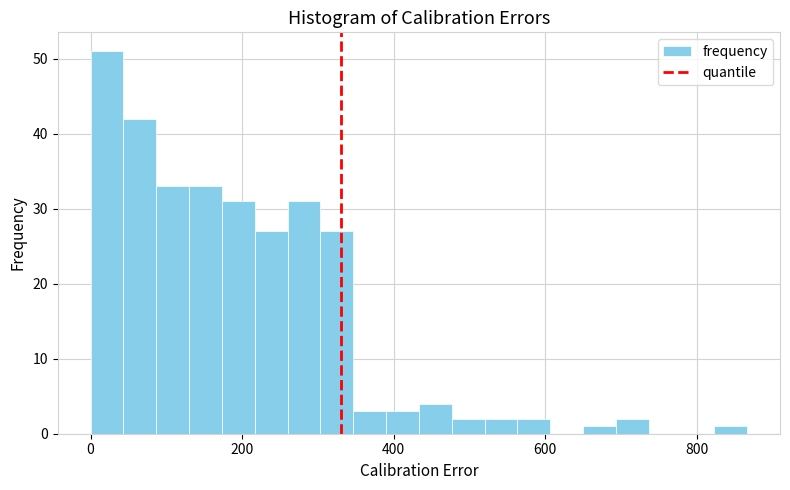

Read against the x-axis, roughly where is the centre of the tallest bar?

20